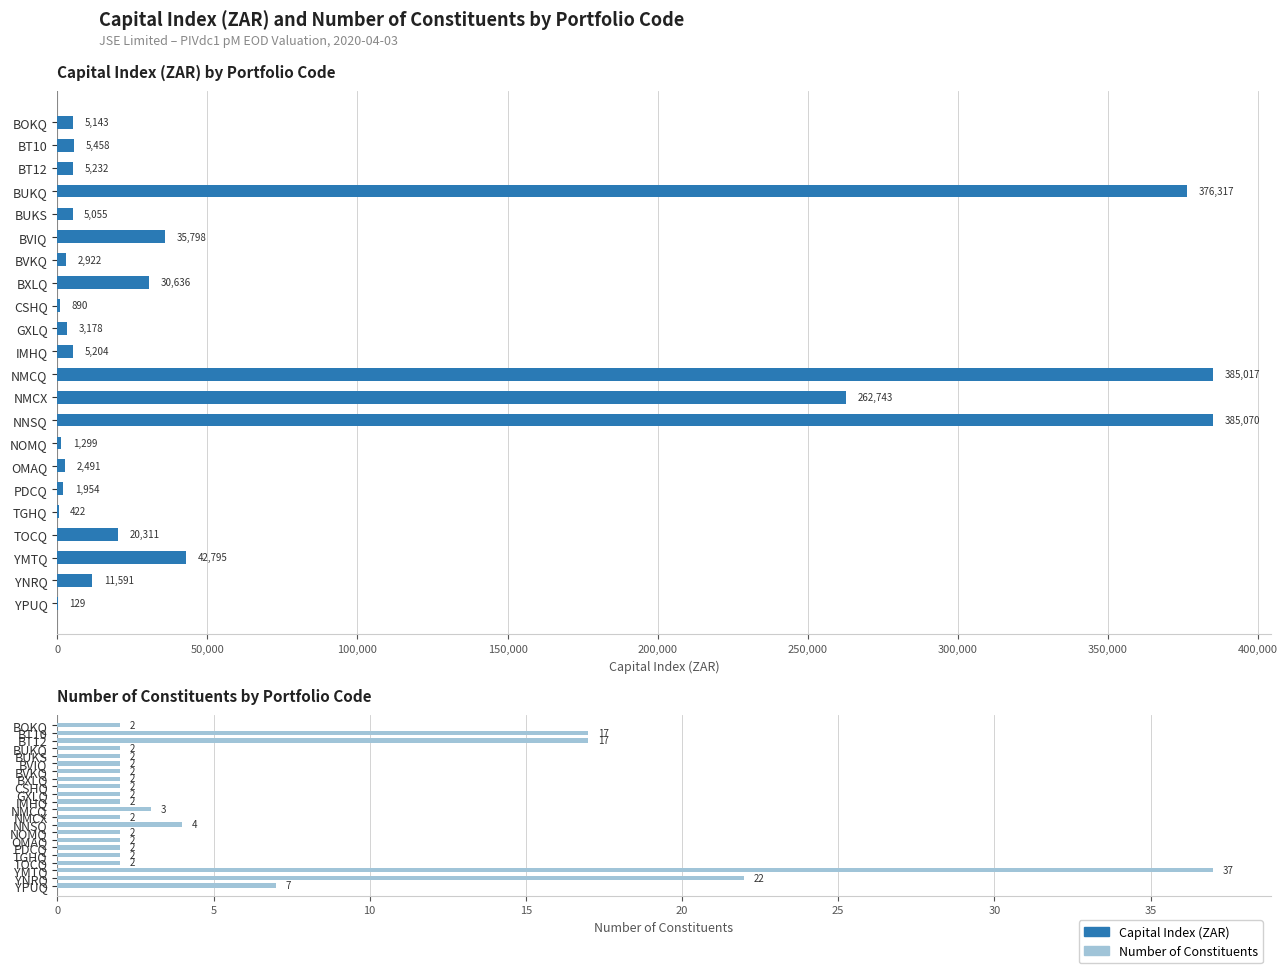

Which series has the widest spread of values?

Capital Index (ZAR)